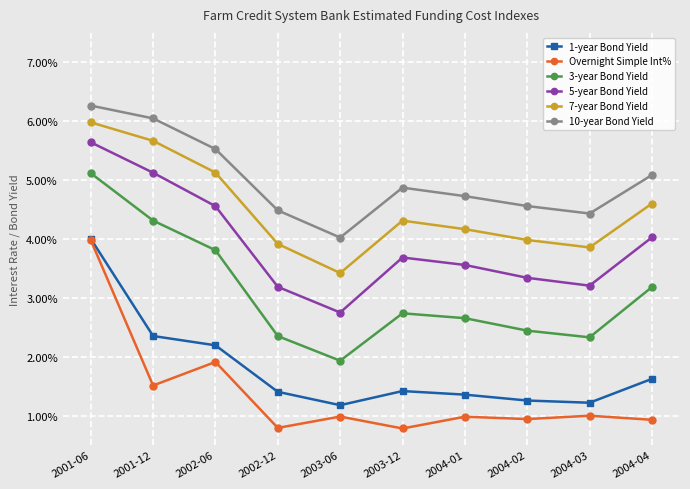

The value of Overnight Simple Int% at 2003-06 is 0.0. True or false?

False